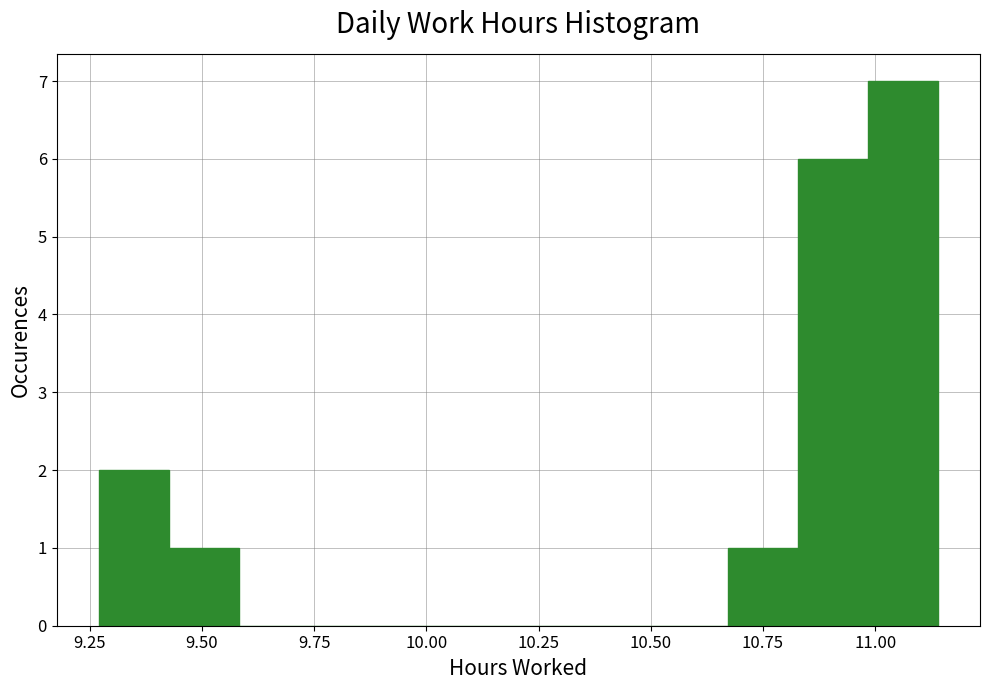

Read against the x-axis, roughly where is the centre of the tallest bar?

11.05